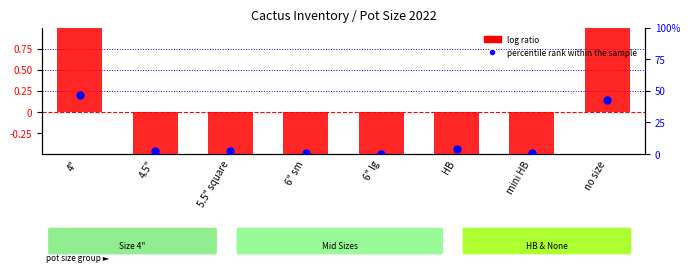

At which category is the sum across all series the highest?

4"